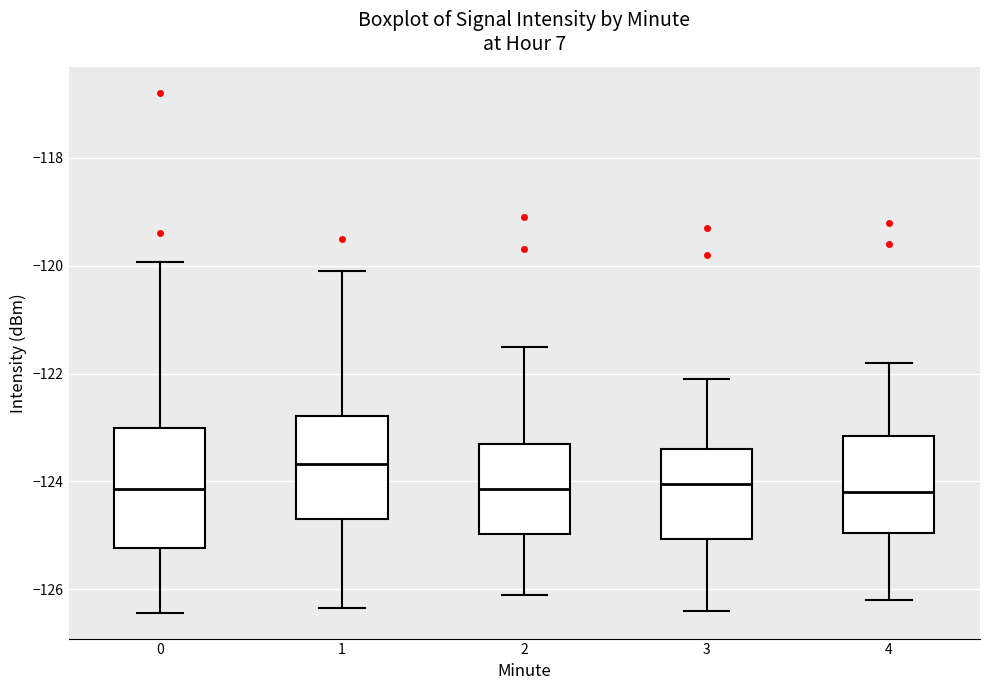

Where is the lower edge of the box at x = 4 on the y-axis? The values are not printed on the chart, so give them approximately, as read against the axis.

-125.0